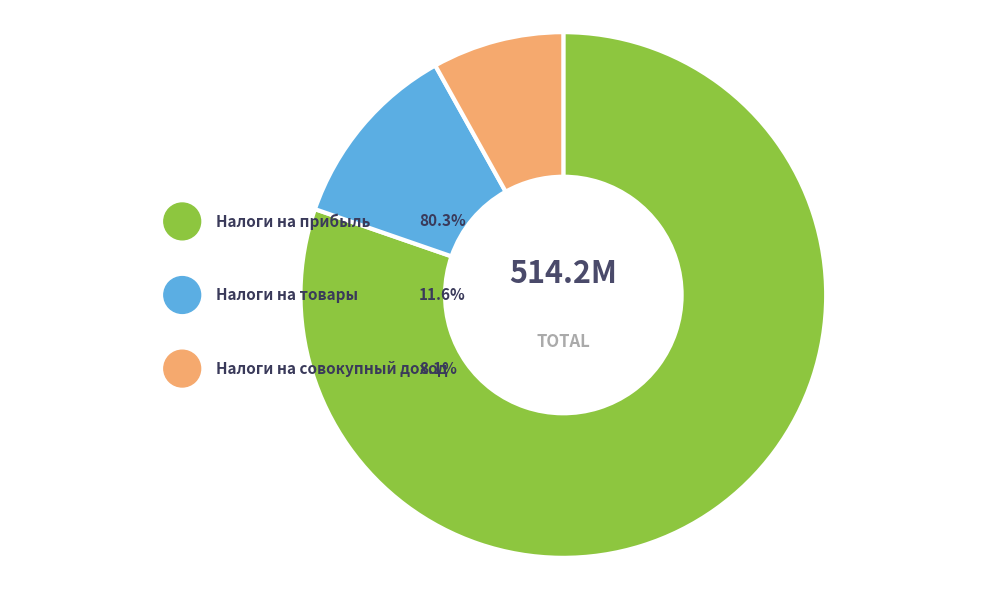

What percentage is the НАЛОГИ НА ТОВАРЫ (РАБОТЫ, УСЛУГИ) slice, to the nearest percent?

12%